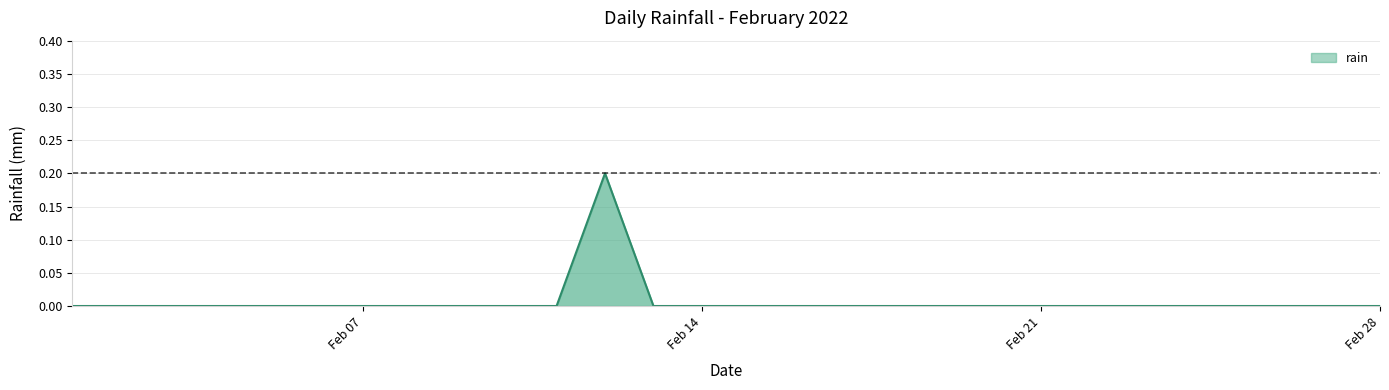

How many lines are shown in the chart?

1